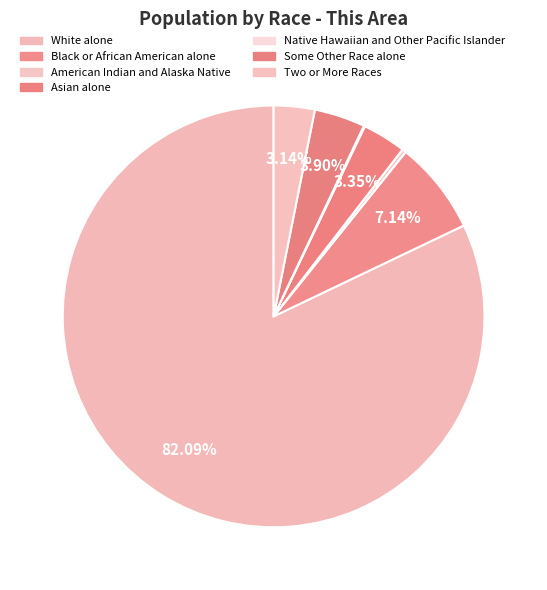

What is the largest slice in the pie chart?

White alone